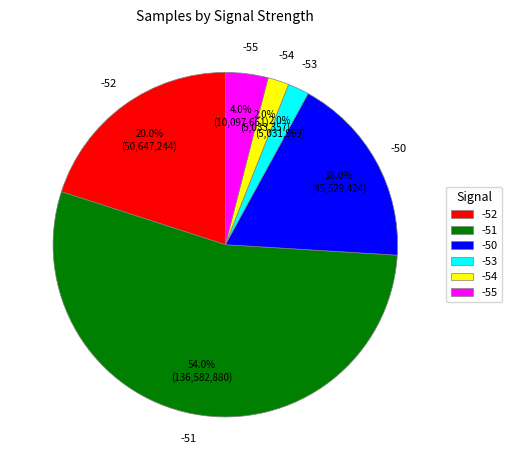

Combined, do -52 and -55 account for over 50%?

No